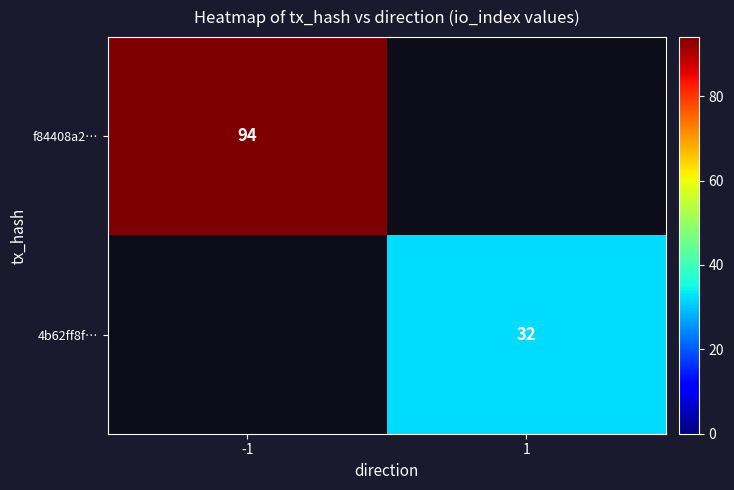

True or false: 4b62ff8f… has a value of 32 at 1.

True